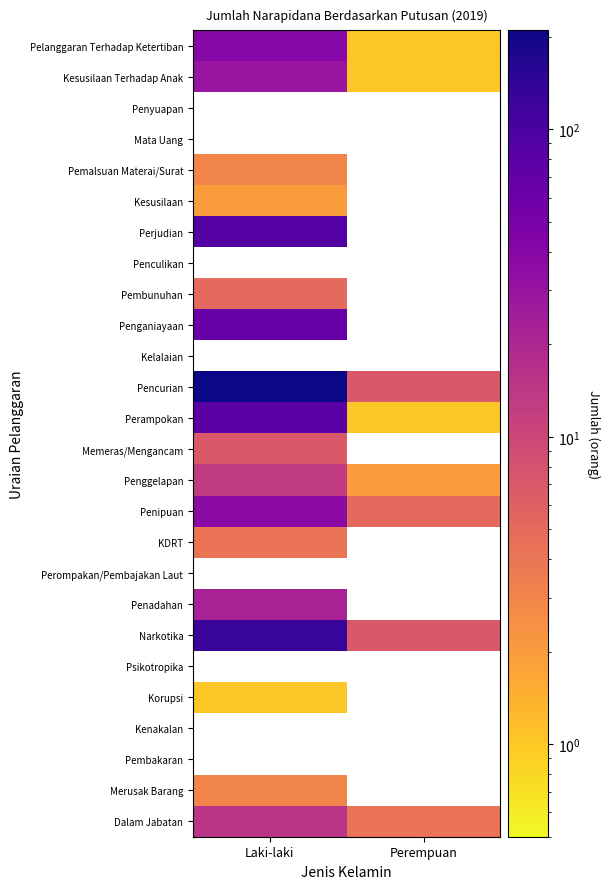

Count the number of categories in the chart.

2